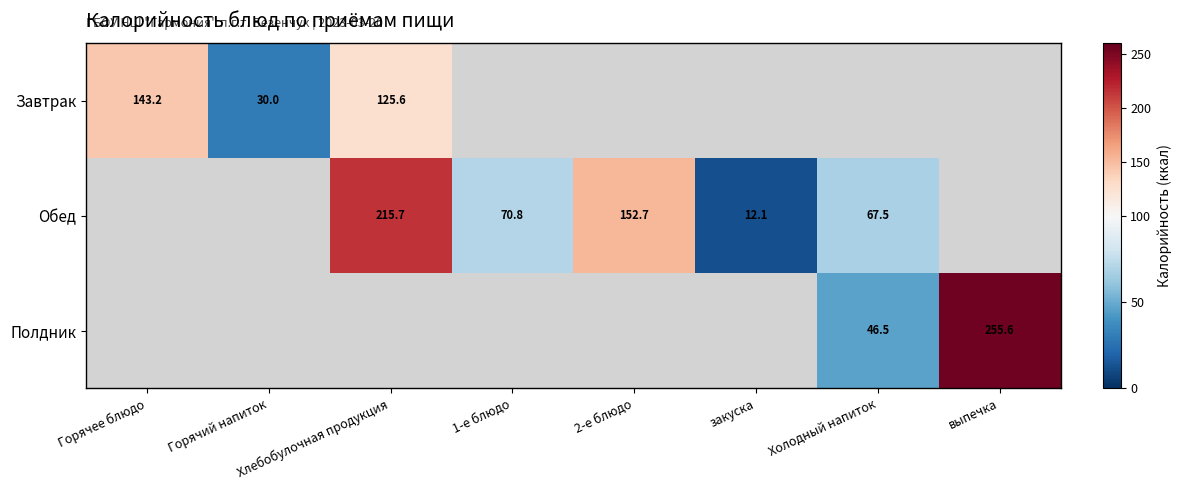

The value of Завтрак at Хлебобулочная продукция is 125.6. True or false?

True